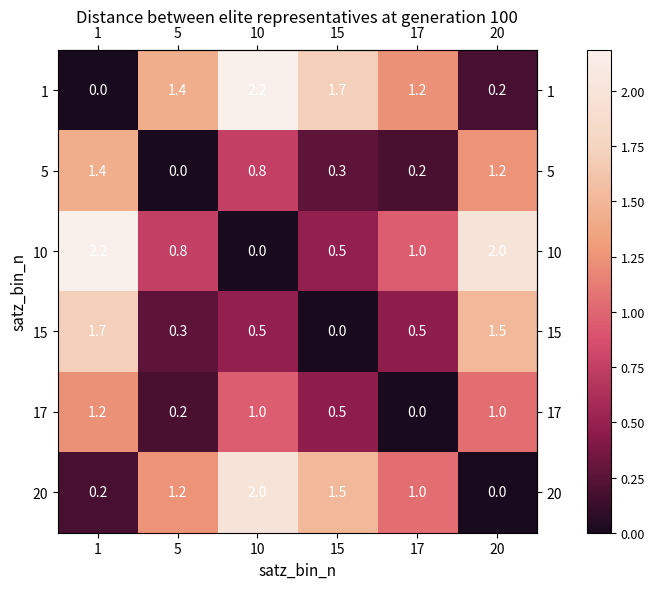

The 17 series shows 0.5 at 20. True or false?

False